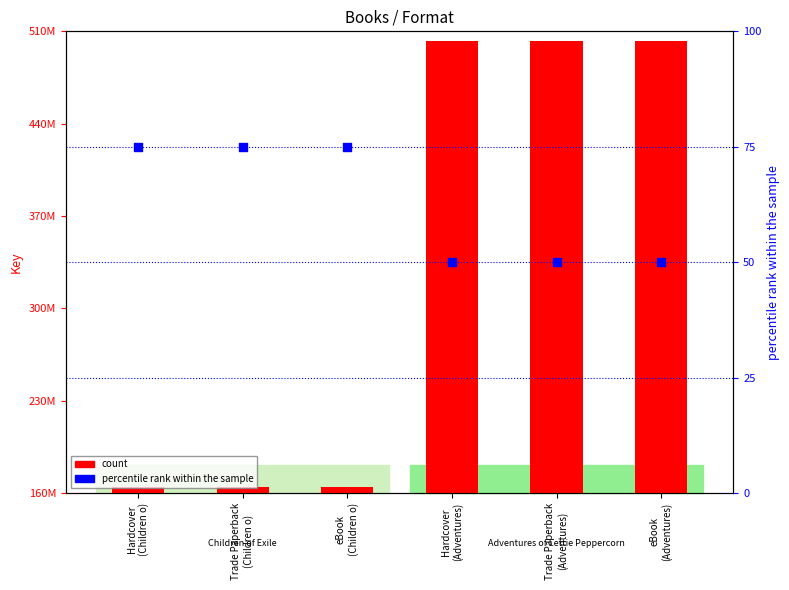

Which series has the largest total across all categories?

count